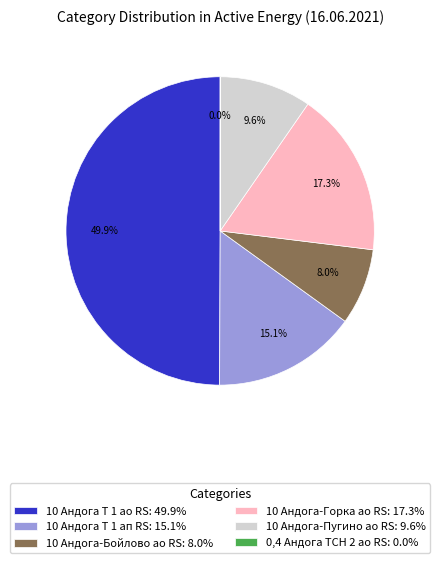

Which has a higher value, 10 Андога-Пугино ао RS or 10 Андога-Бойлово ао RS?

10 Андога-Пугино ао RS